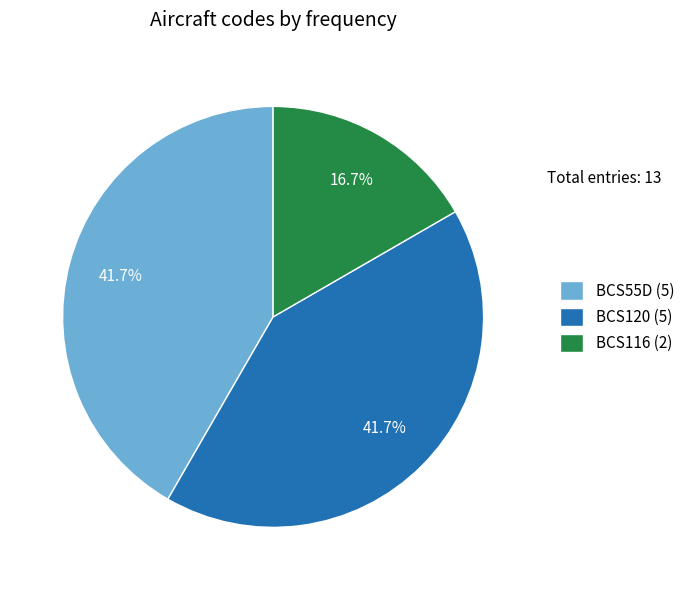

To the nearest percent, what percentage of the pie is BCS120?

42%